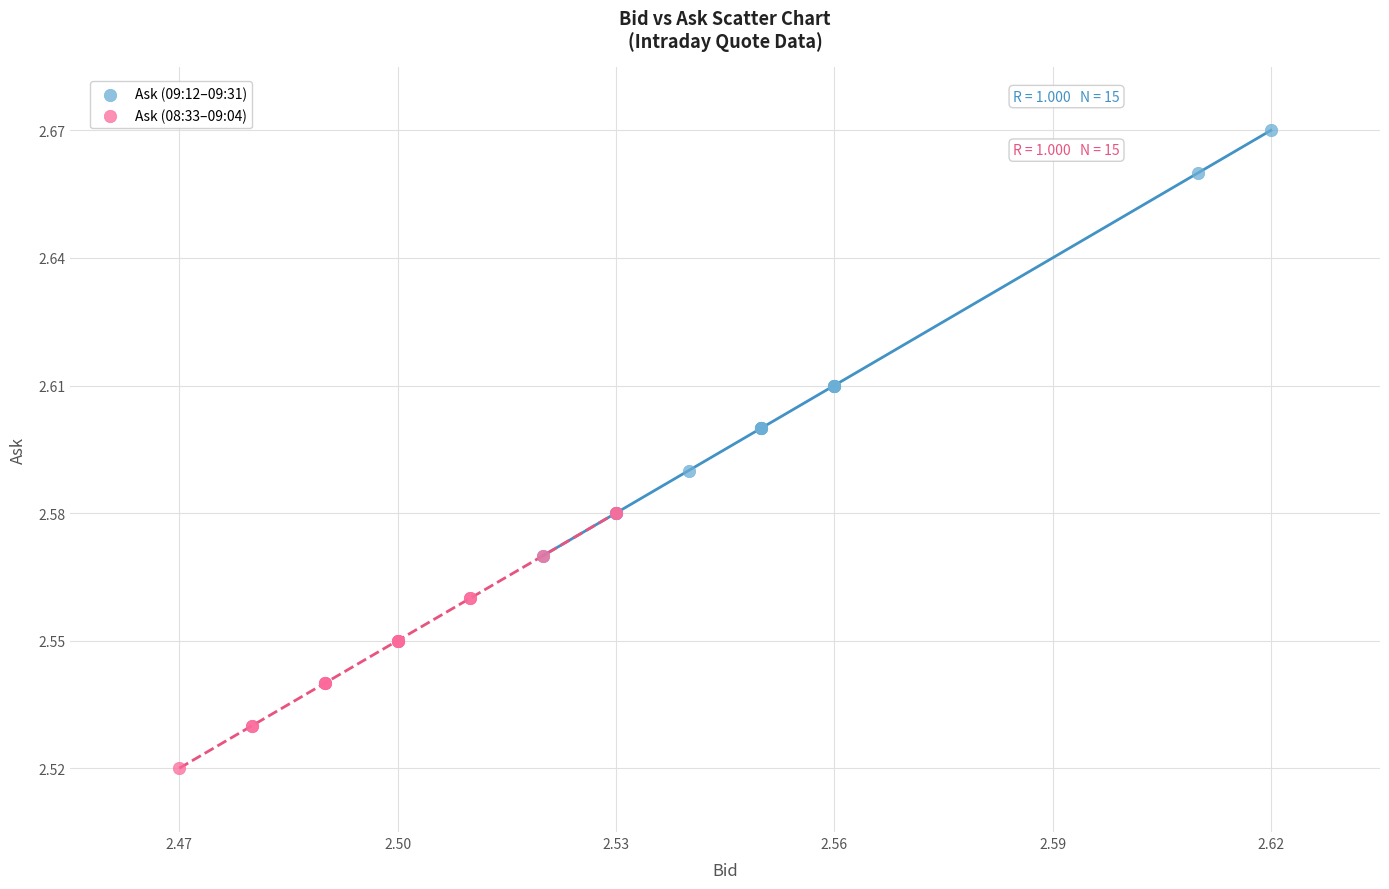

Which series has the widest spread of Y values?

Ask (09:12–09:31)